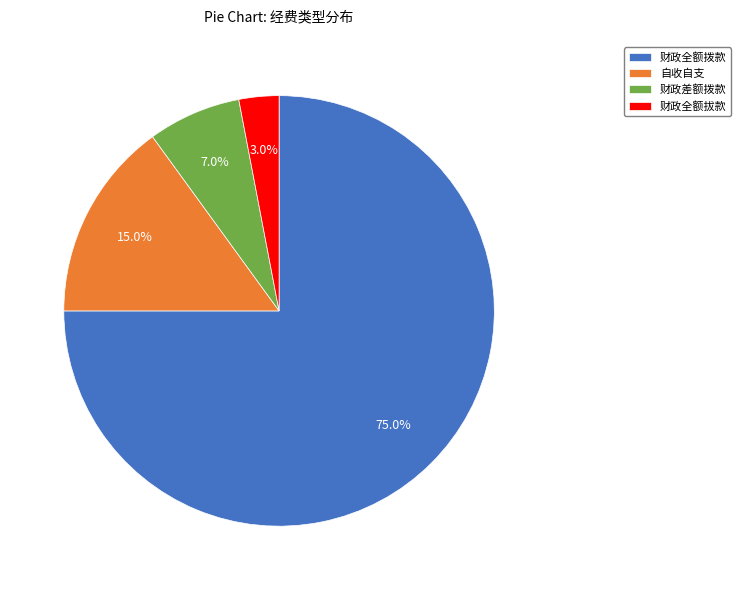

Which has a higher value, 财政全额拔款 or 财政差额拨款?

财政差额拨款